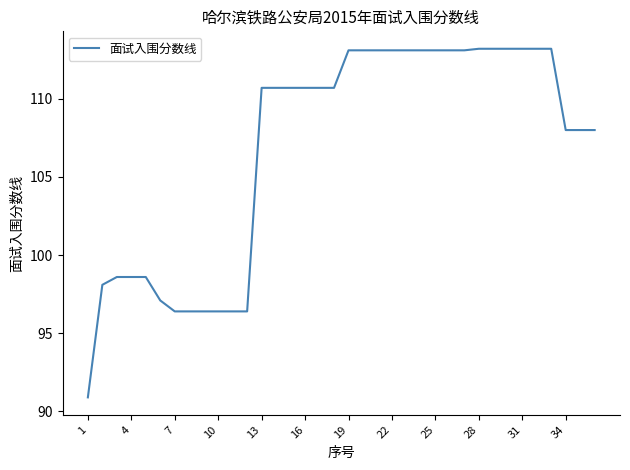

What is the difference between the maximum and minimum values?

22.3